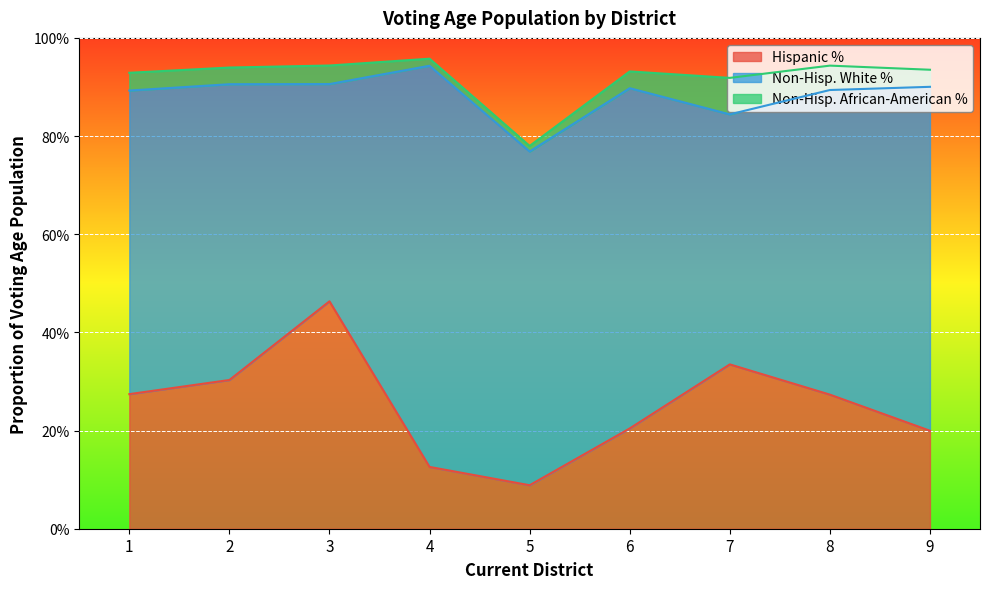

Reading left to right, transcribe all the data shown in this chart.

Hispanic %: 1=0.3	2=0.3	3=0.5	4=0.1	5=0.1	6=0.2	7=0.3	8=0.3	9=0.2
Non-Hisp. White %: 1=0.6	2=0.6	3=0.4	4=0.8	5=0.7	6=0.7	7=0.5	8=0.6	9=0.7
Non-Hisp. African-American %: 1=0.0	2=0.0	3=0.0	4=0.0	5=0.0	6=0.0	7=0.1	8=0.0	9=0.0